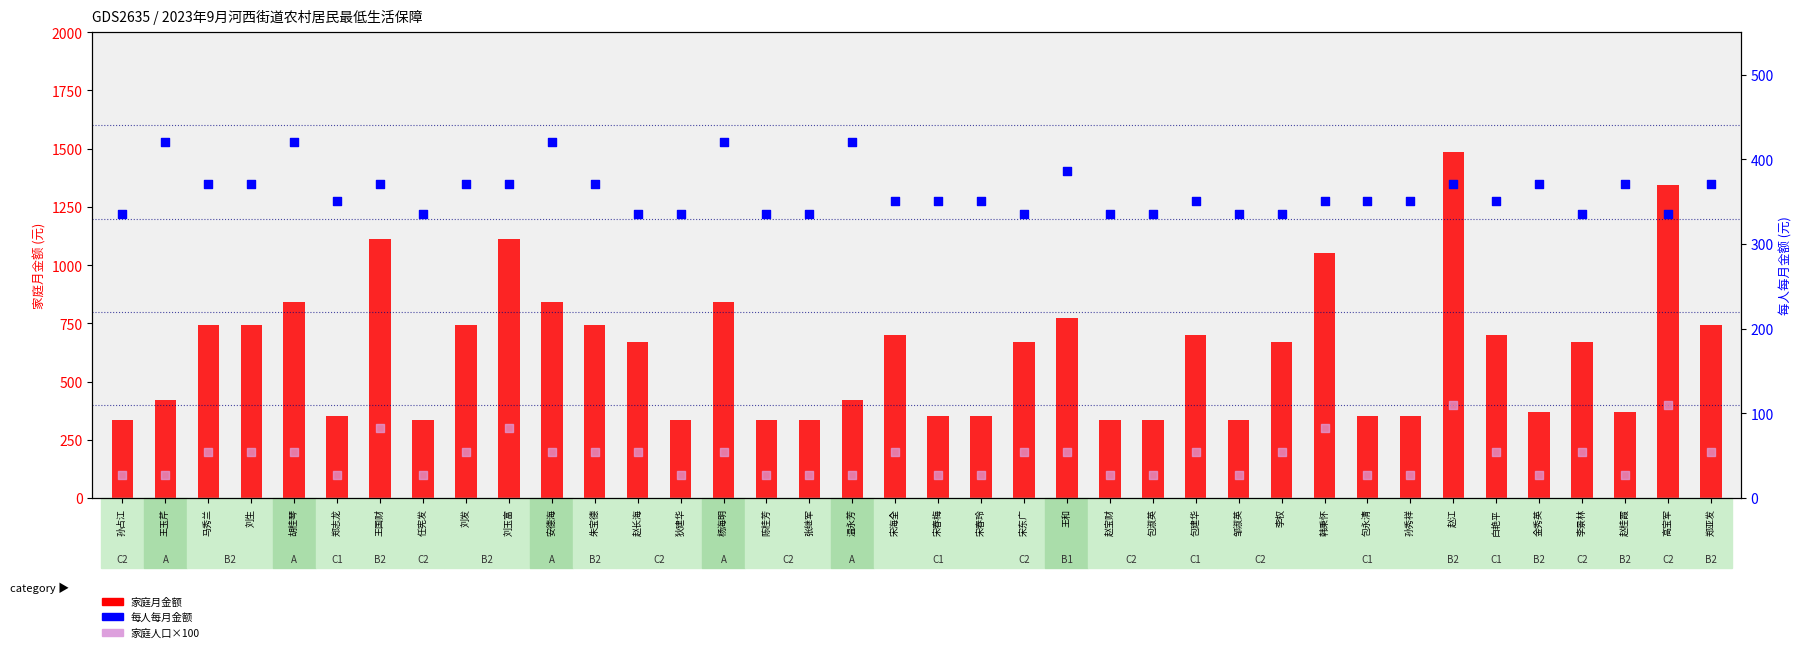

Which series has the largest total across all categories?

家庭月金额